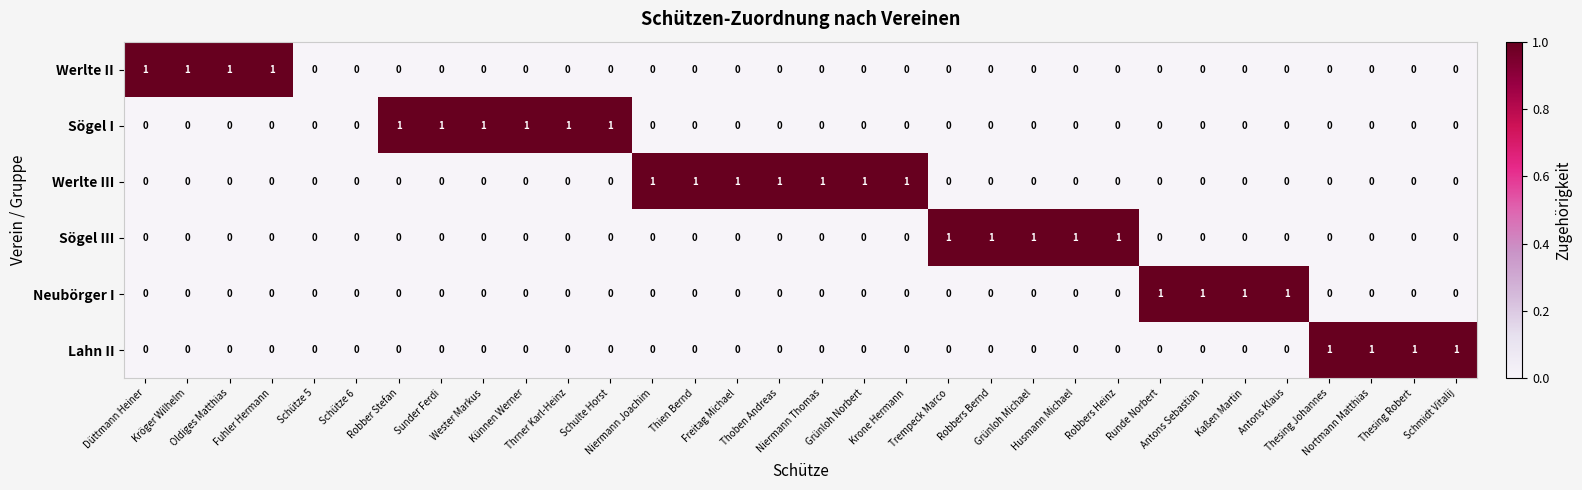

Which series has the largest total across all categories?

Werlte III